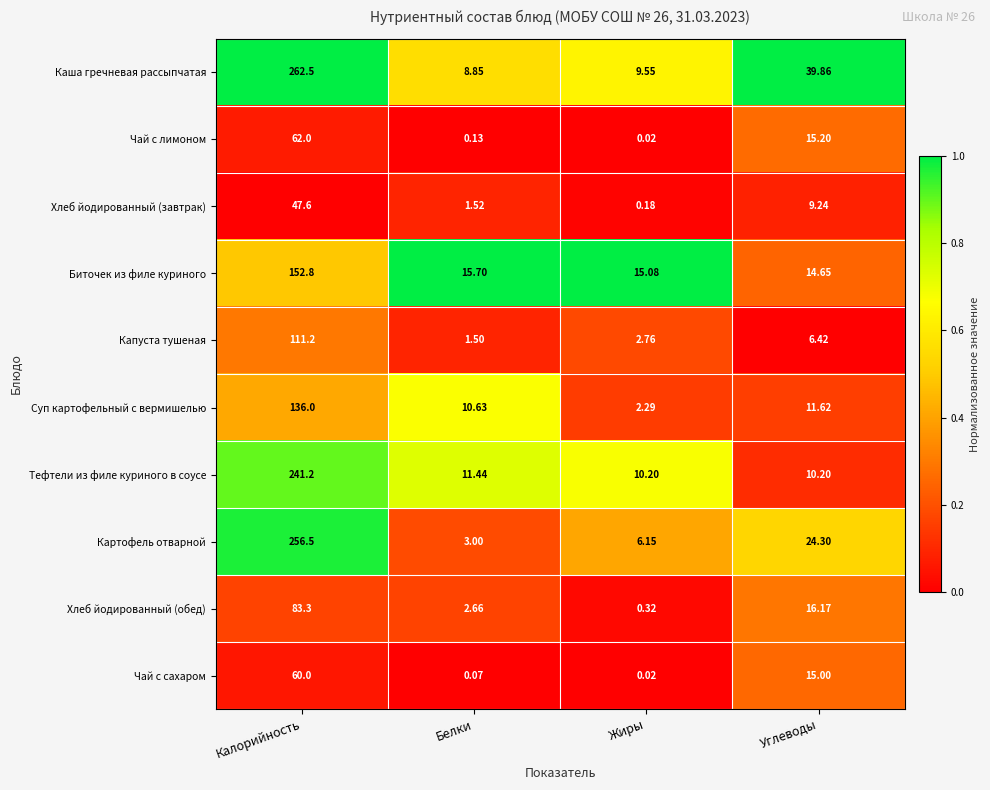

Where does the Чай с лимоном series first go above 15?

Калорийность